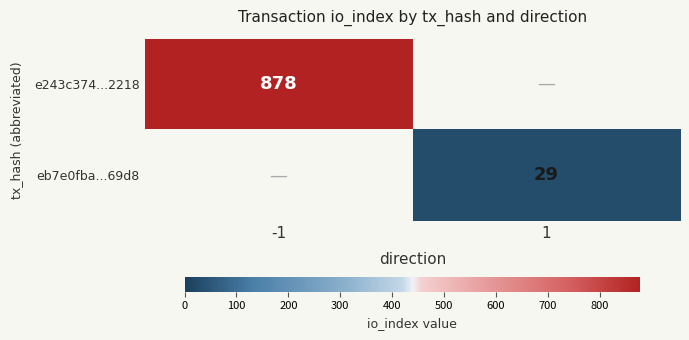

Is it true that eb7e0fba...69d8 equals 52 at 1?

False